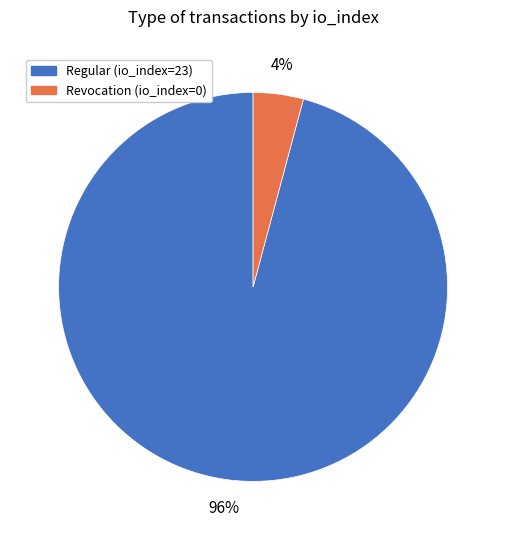

To the nearest percent, what is the difference between the Revocation (io_index=0) and Regular (io_index=23) slice percentages?

92%